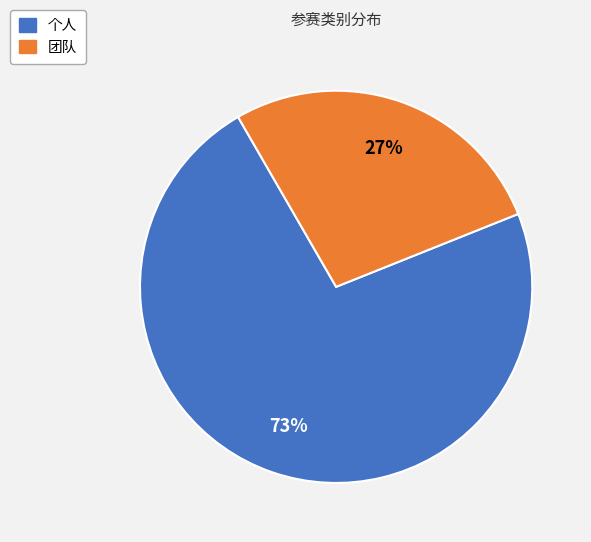

Which slice represents more than half of the pie?

个人